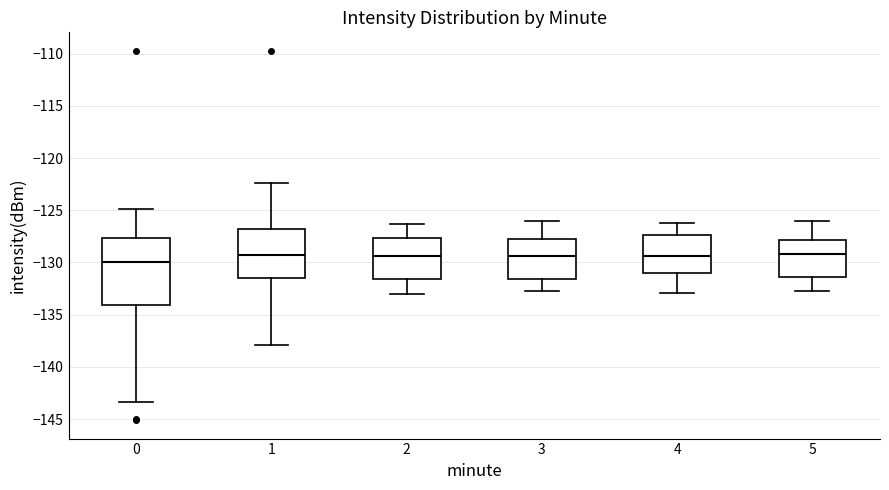

Comparing the boxes themselves (not the whiskers), which one is the tallest?

0